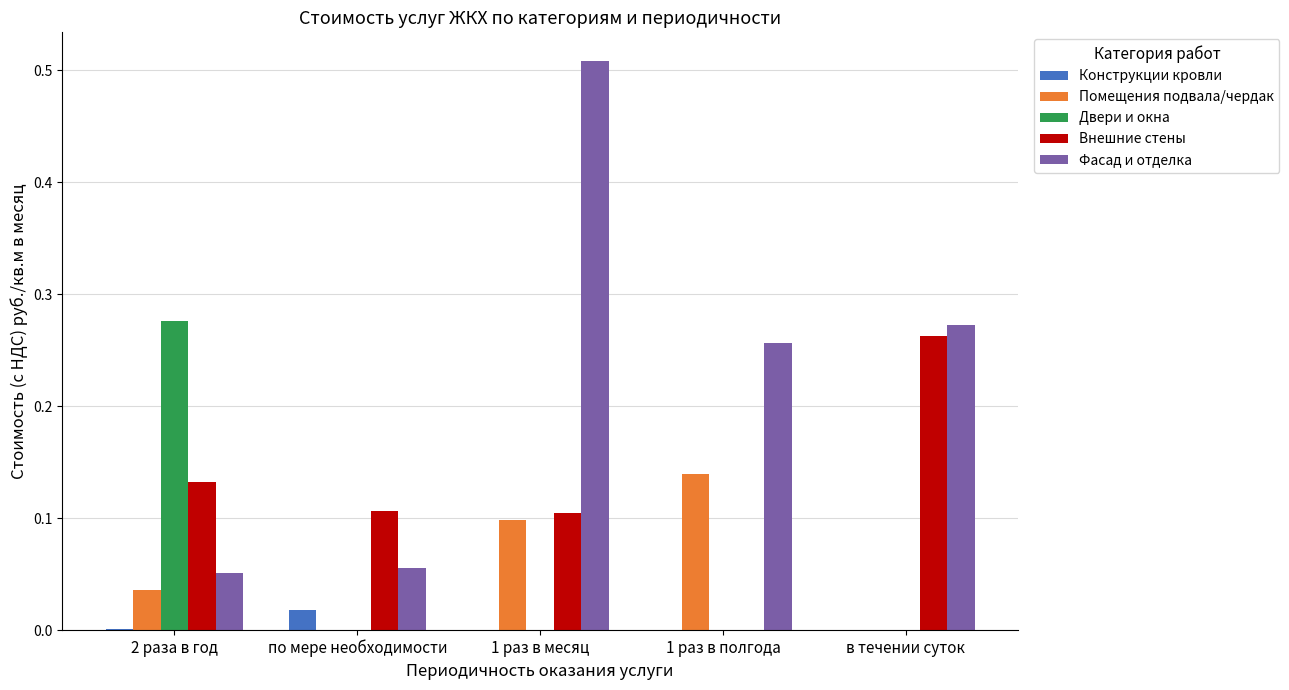

True or false: Двери и окна has a value of -0.1 at по мере необходимости.

False